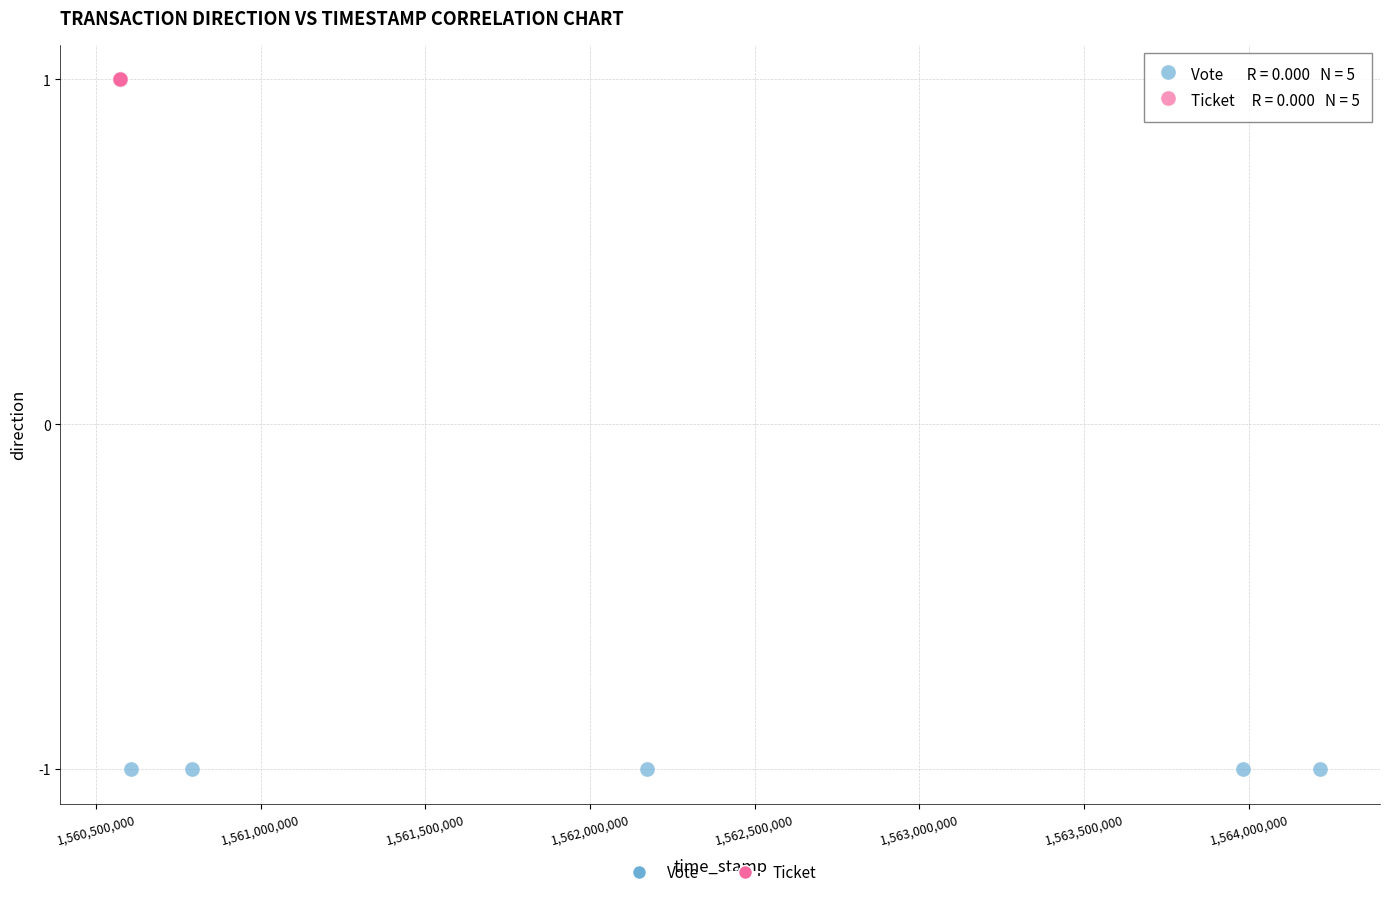

Which series contains the highest Y value?

Ticket